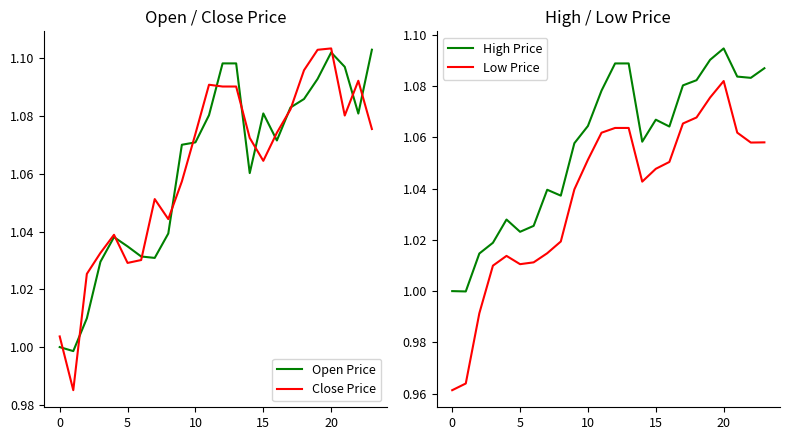

Which series has the largest range (max minus min)?

Low Price